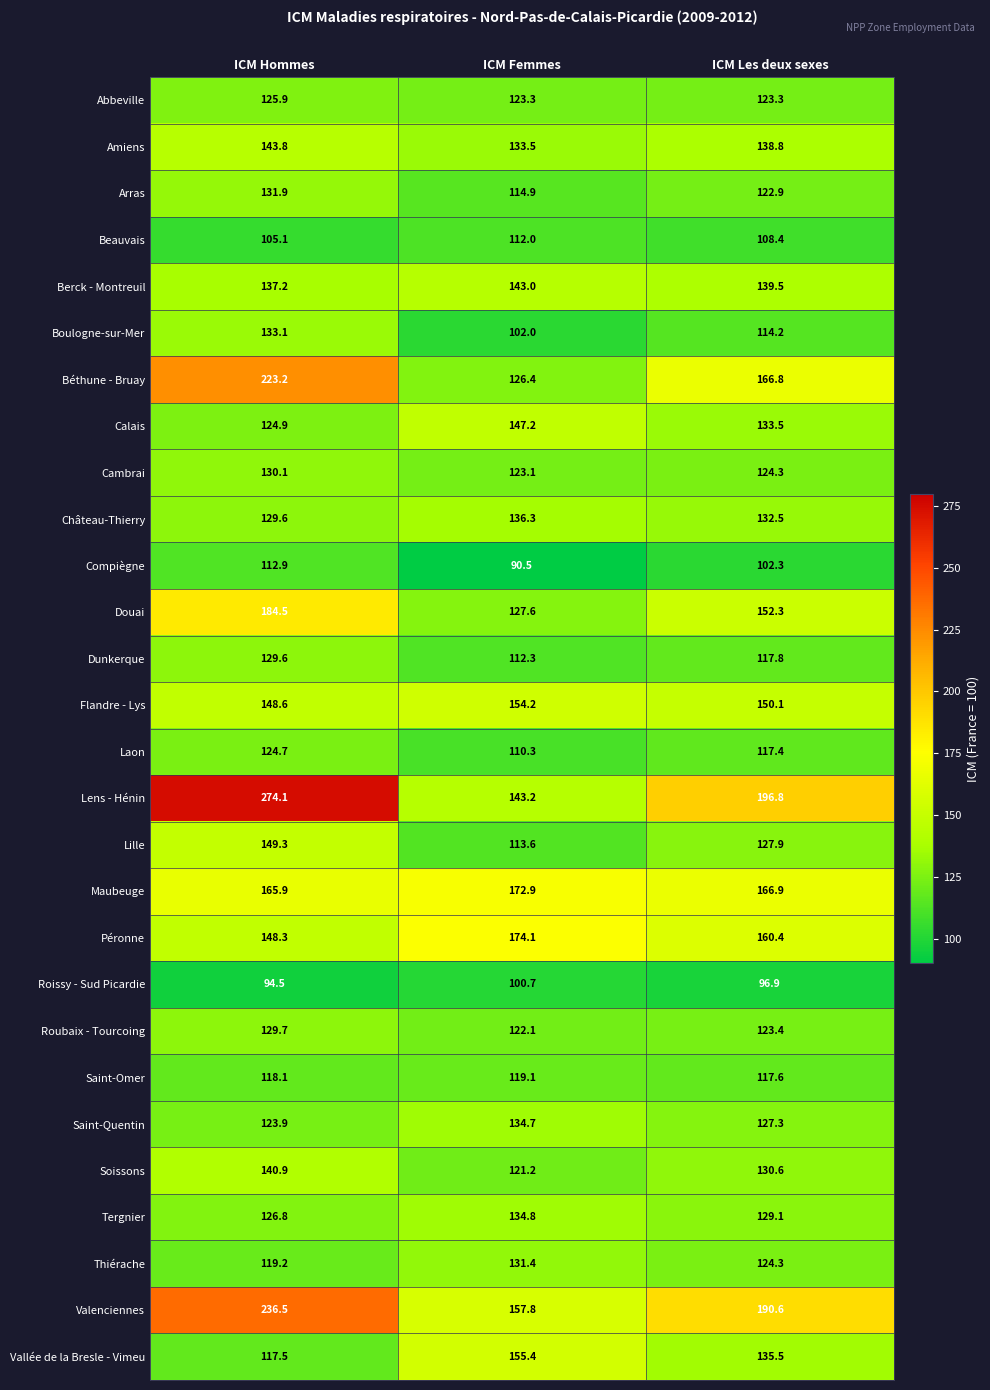

At how many categories does at least one series exceed 185?

2